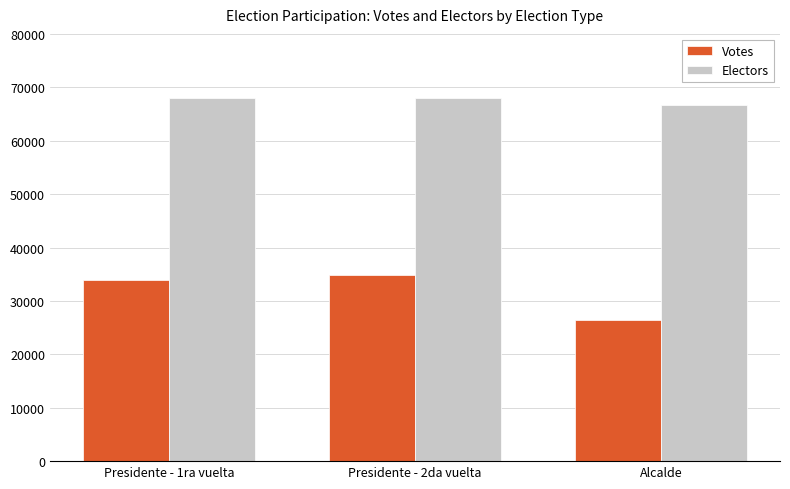

What is the spread (max minus min) of values at Presidente - 1ra vuelta?

34075